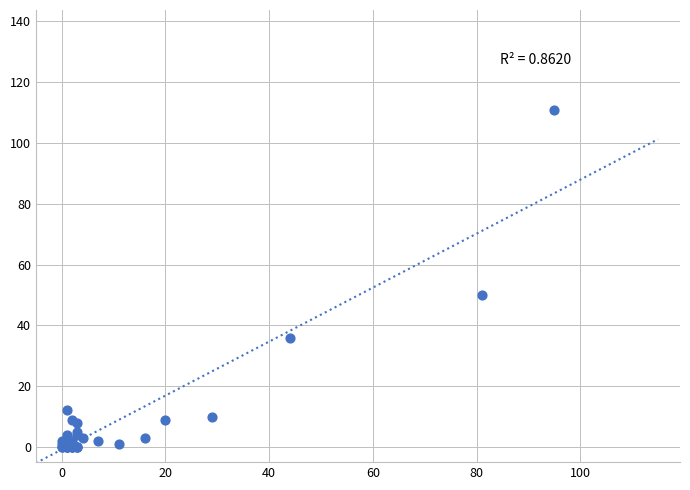

What Y value in the scatter plot is closest to 55?

50